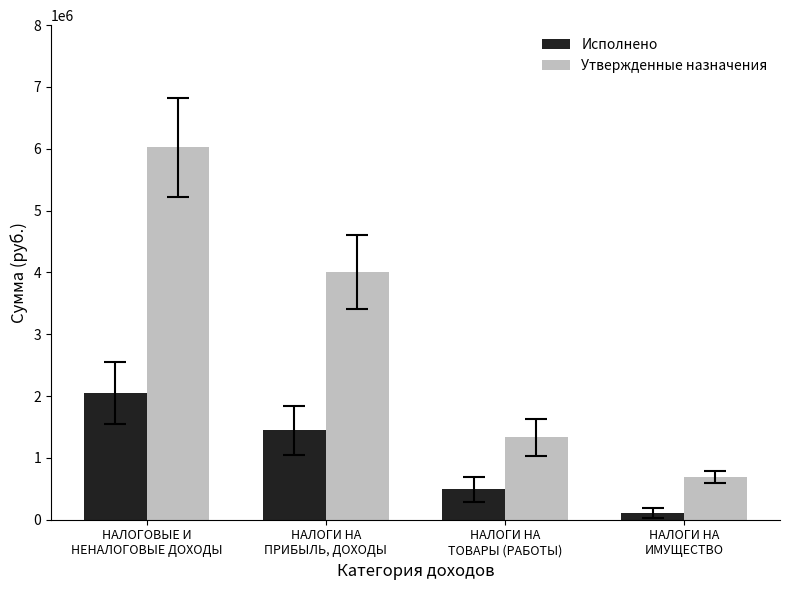

How many data points in Утвержденные назначения are less than 4001000?

2